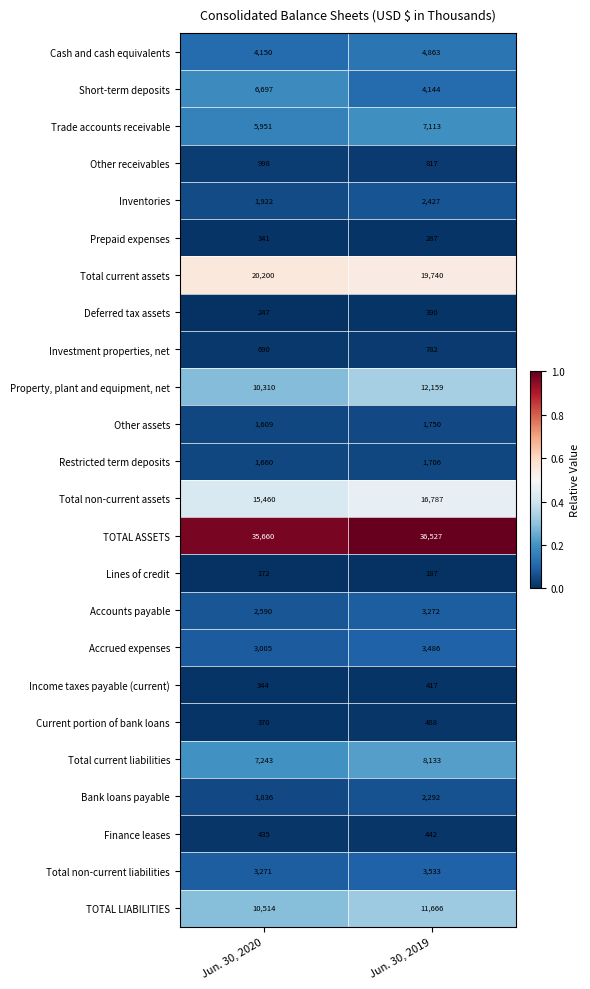

What is the difference between the highest and lowest values at Jun. 30, 2019?

36340